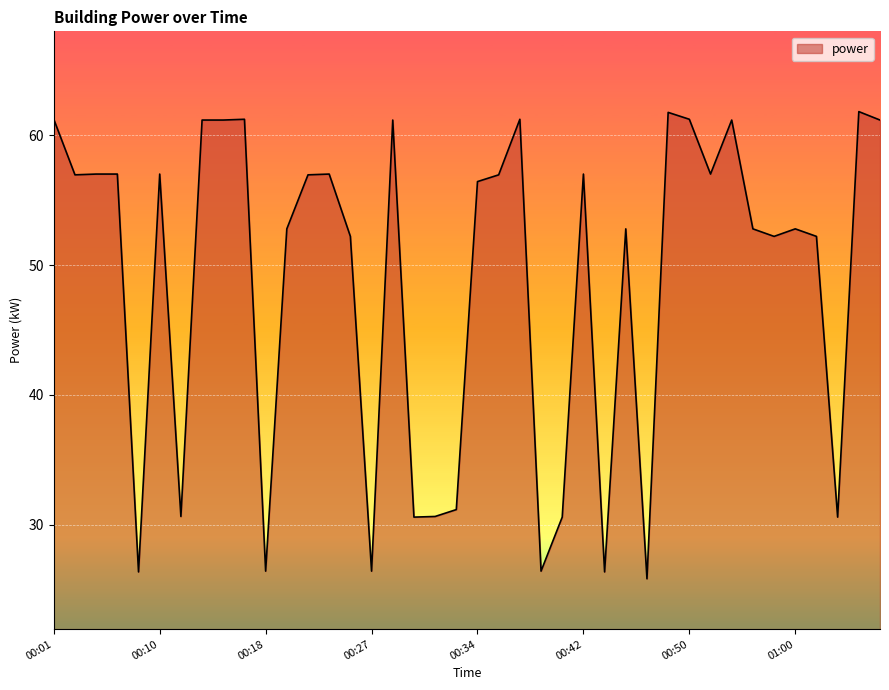

What is the difference between the maximum and minimum values?

36.0